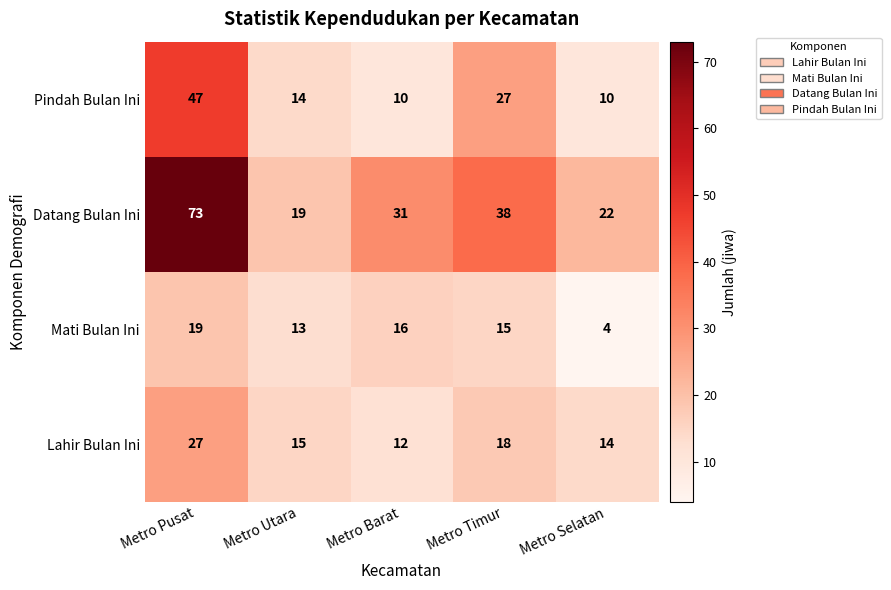

At Metro Selatan, list the series in order from smallest to largest.

Mati Bulan Ini, Pindah Bulan Ini, Lahir Bulan Ini, Datang Bulan Ini